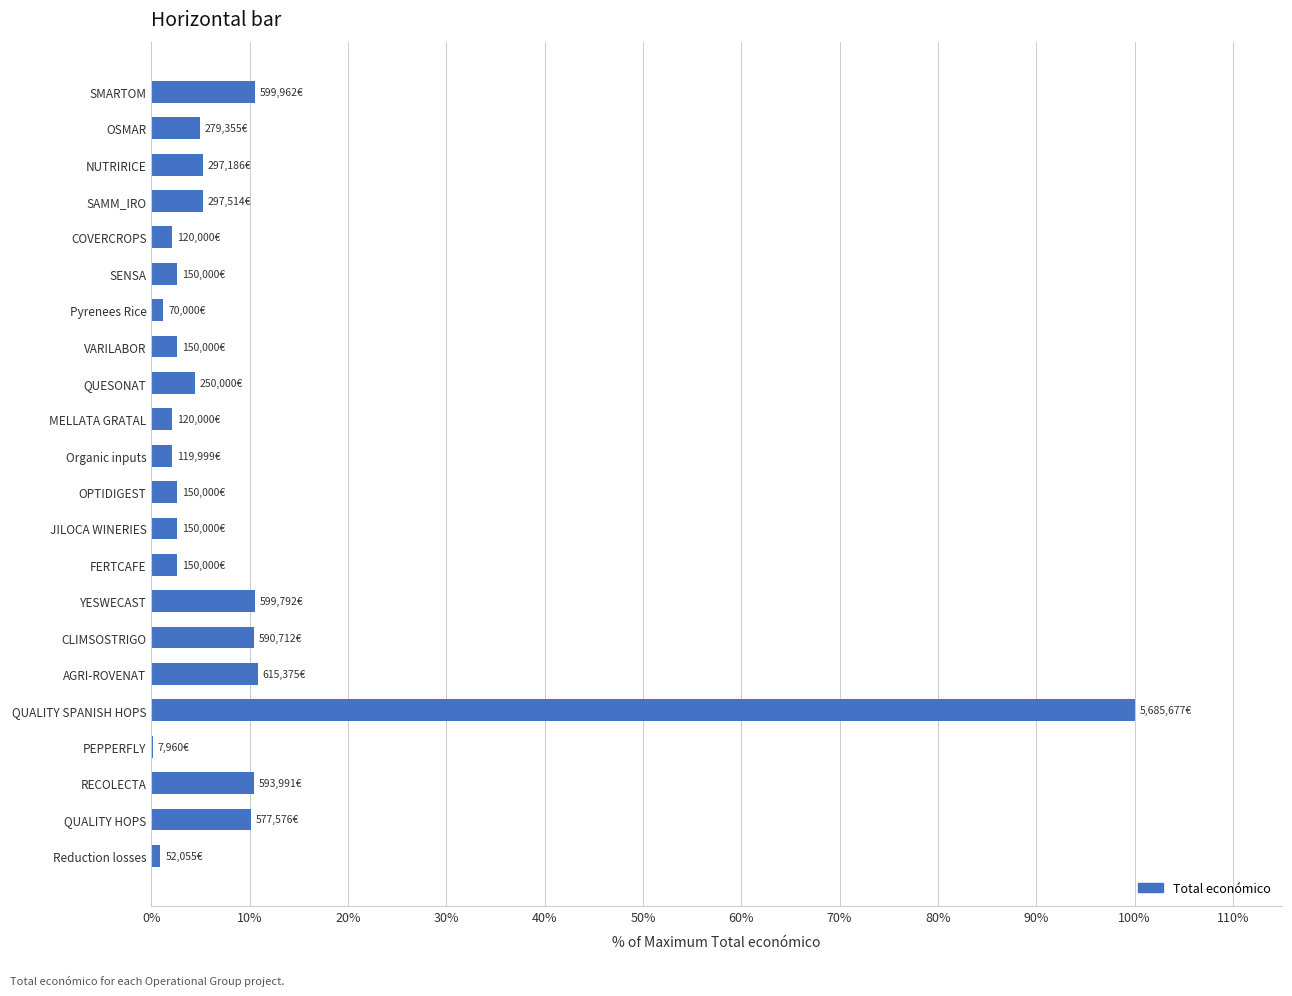

Approximately how many times larger is the value at SENSA compared to CLIMSOSTRIGO?

0.3